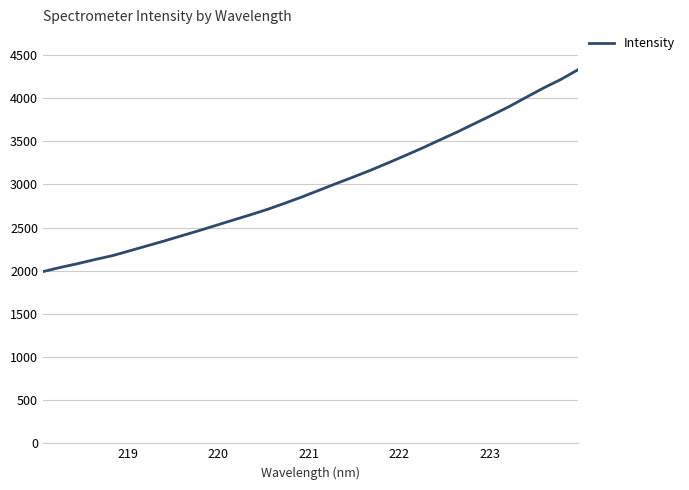

What is the greatest value displayed?

4332.4